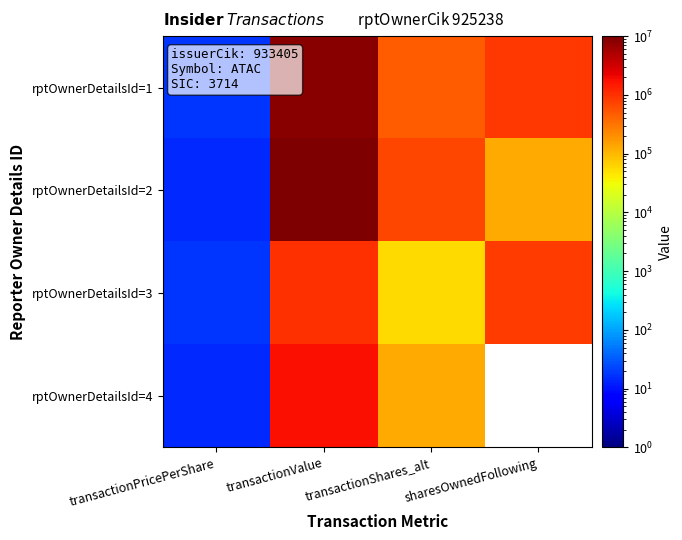

At transactionShares_alt, list the series in order from largest to smallest.

rptOwnerDetailsId=2, rptOwnerDetailsId=1, rptOwnerDetailsId=4, rptOwnerDetailsId=3